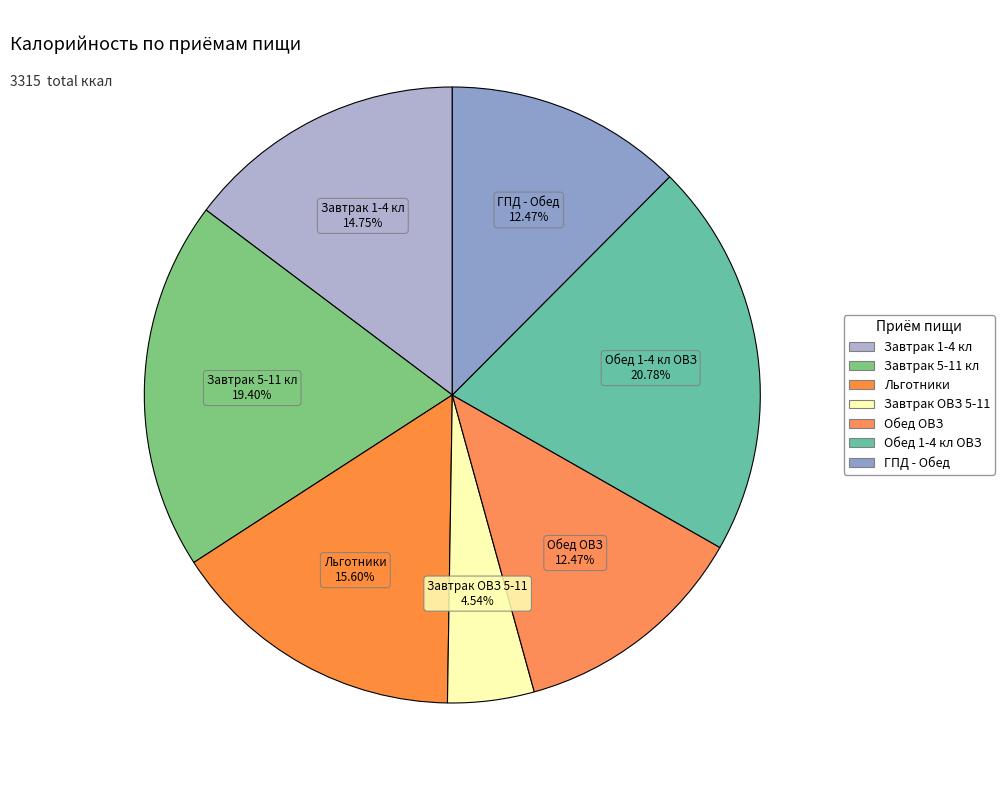

What portion of the pie excludes Завтрак 5-11 кл?

80.6%